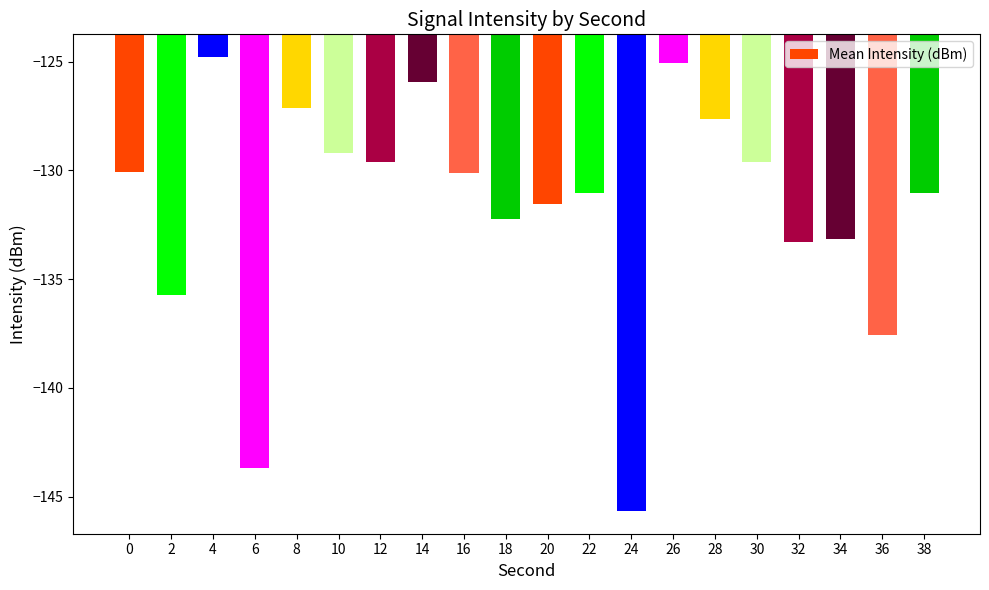

What value does the data have at 24?

-145.7